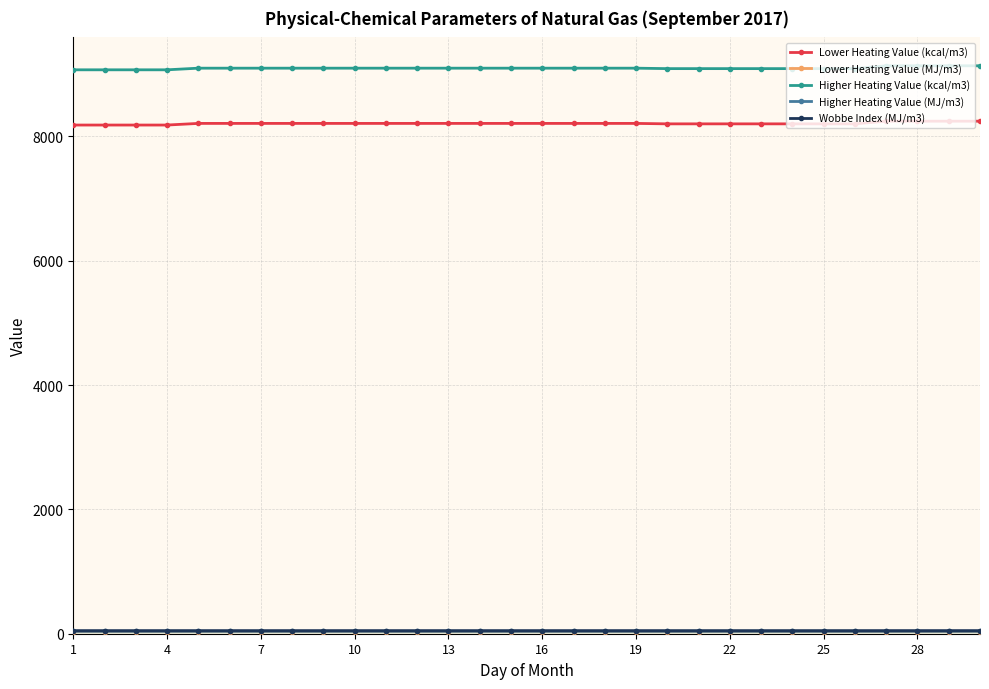

How many data points does each series have?

30